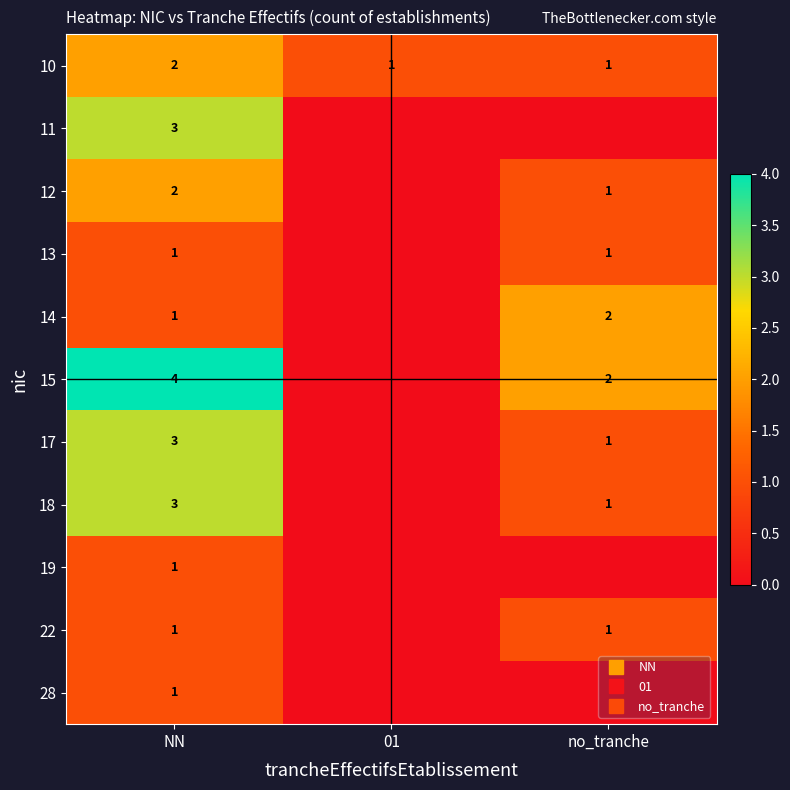

At how many categories does at least one series exceed 3?

1